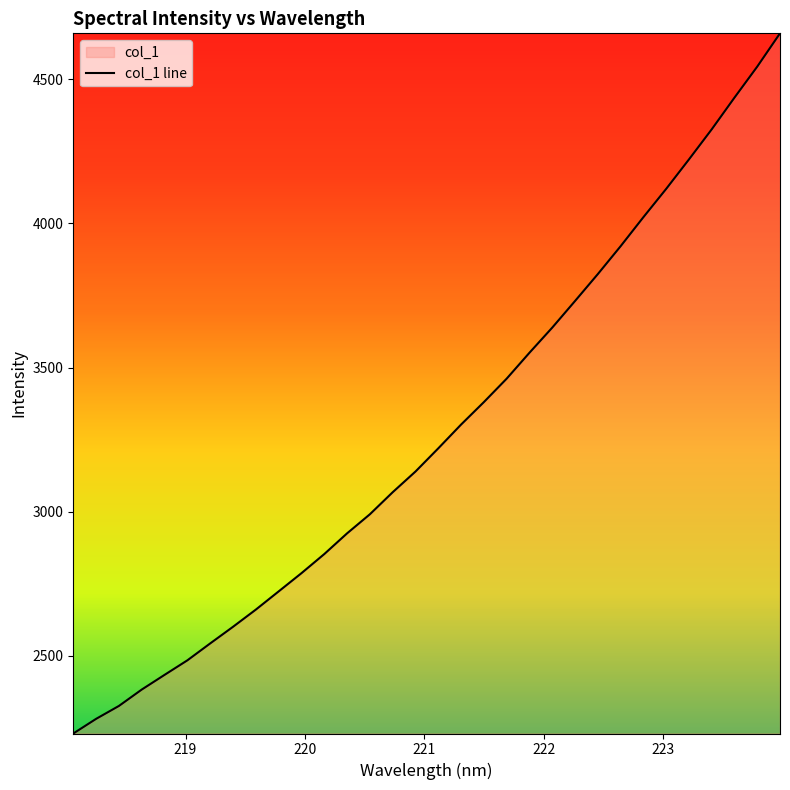

What is the smallest value displayed?

2231.2